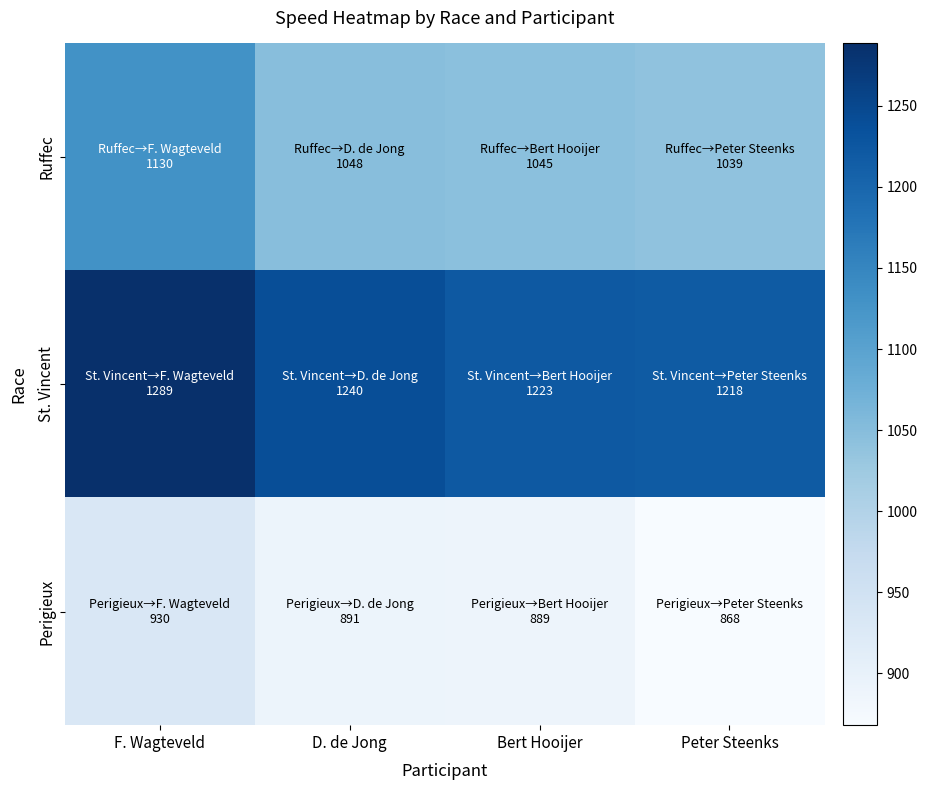

Which category has the lowest value across all series?

Peter Steenks